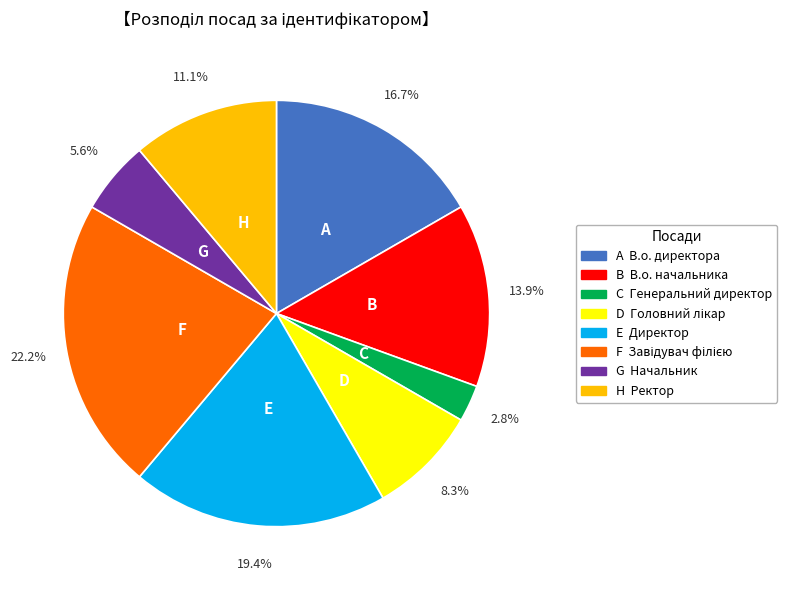

Is there any slice that represents more than half of the pie?

No